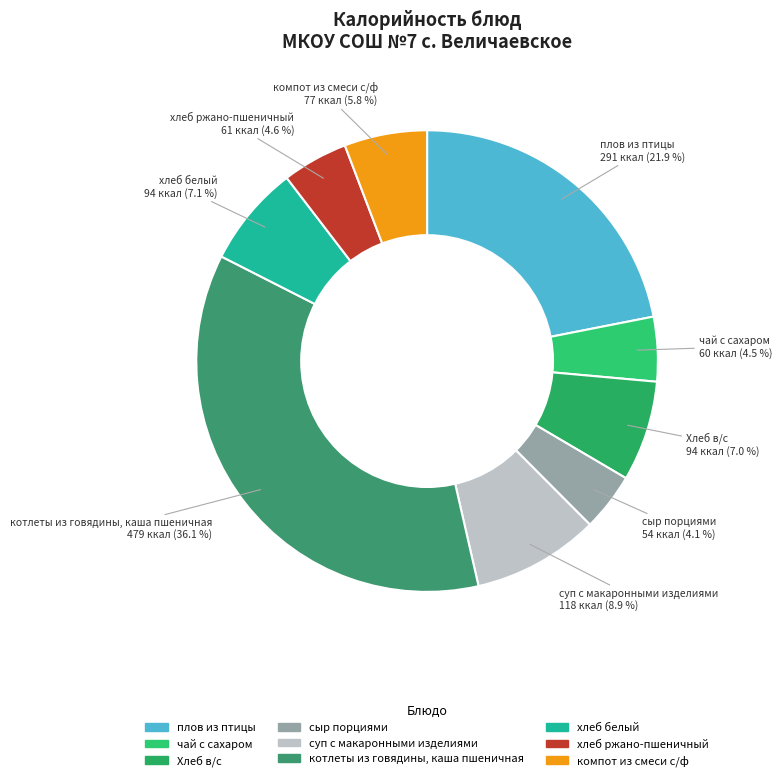

Count the number of slices in the pie.

9